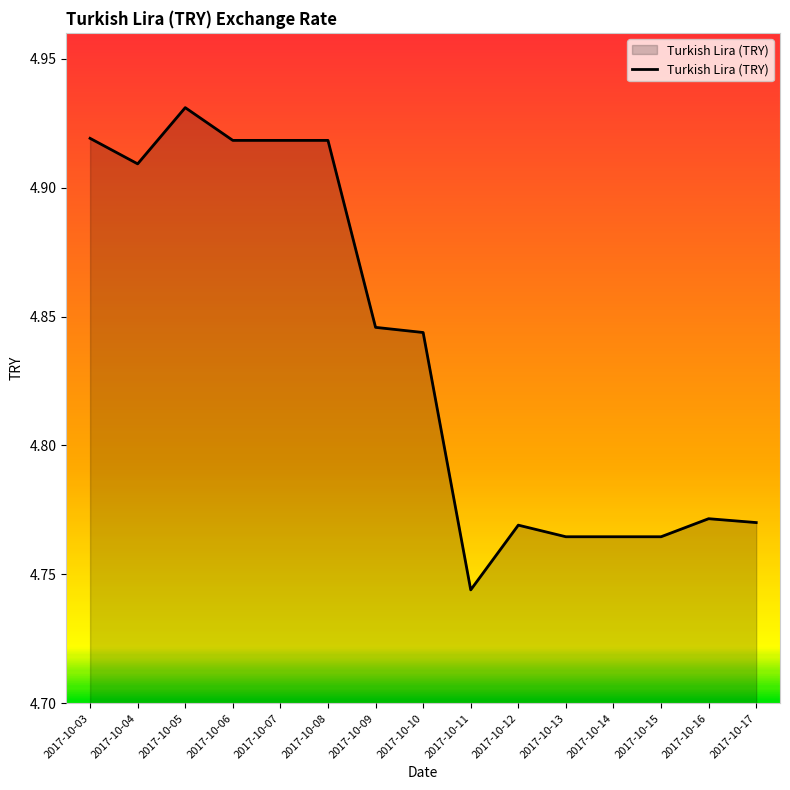

Approximately how many times larger is the value at 2017-10-04 compared to 2017-10-10?

1.0